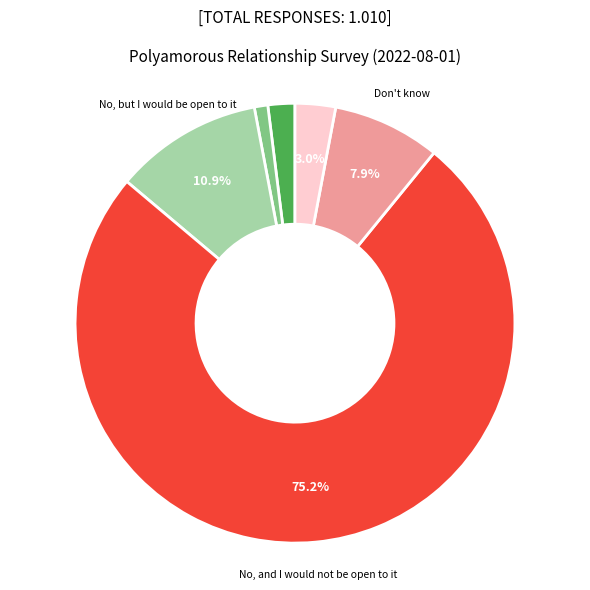

Is there a majority slice in this chart?

Yes